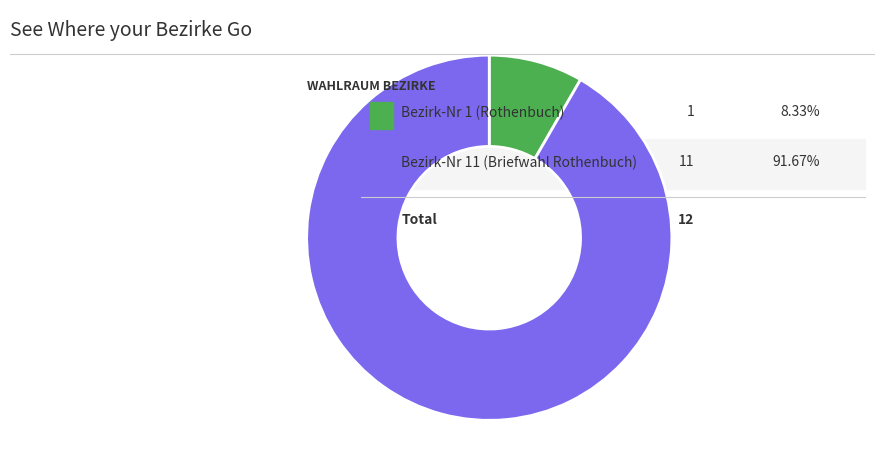

Is there a majority slice in this chart?

Yes